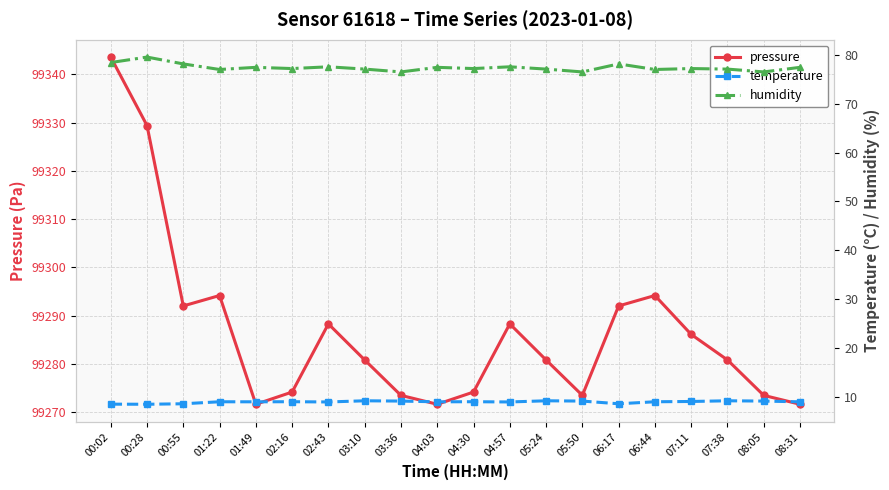

True or false: temperature has more than 2 interior local peaks.

True